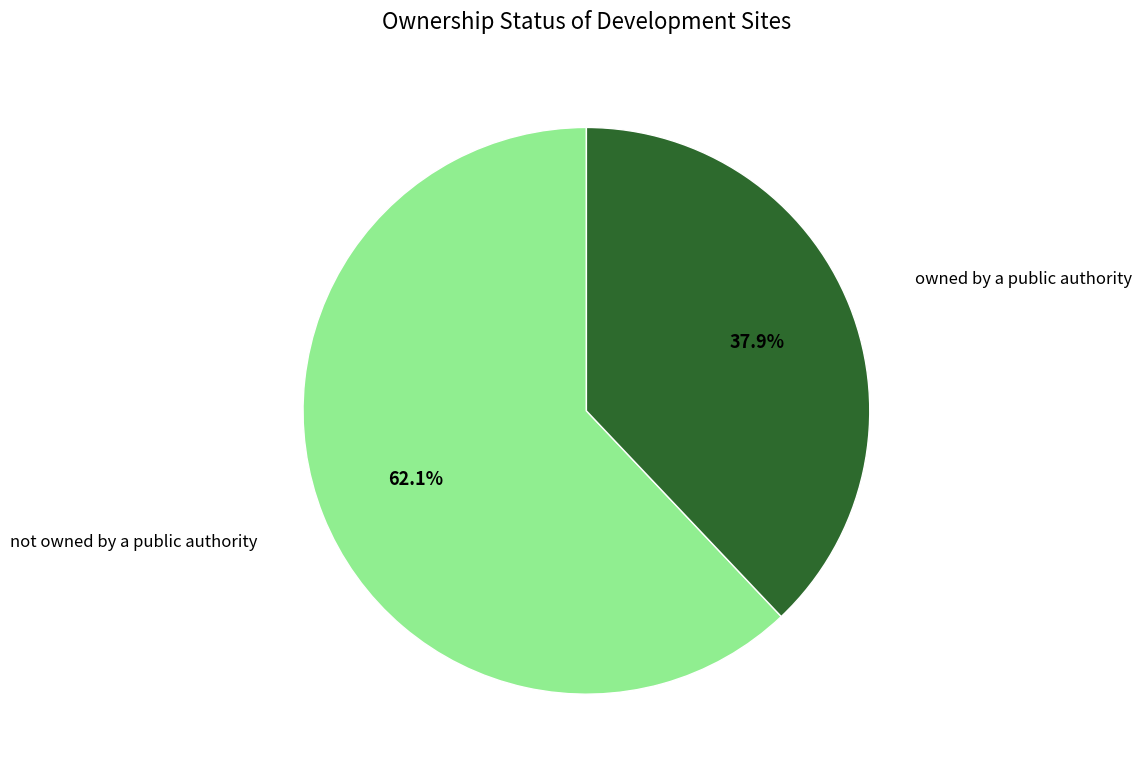

Is owned by a public authority the majority of the pie?

No